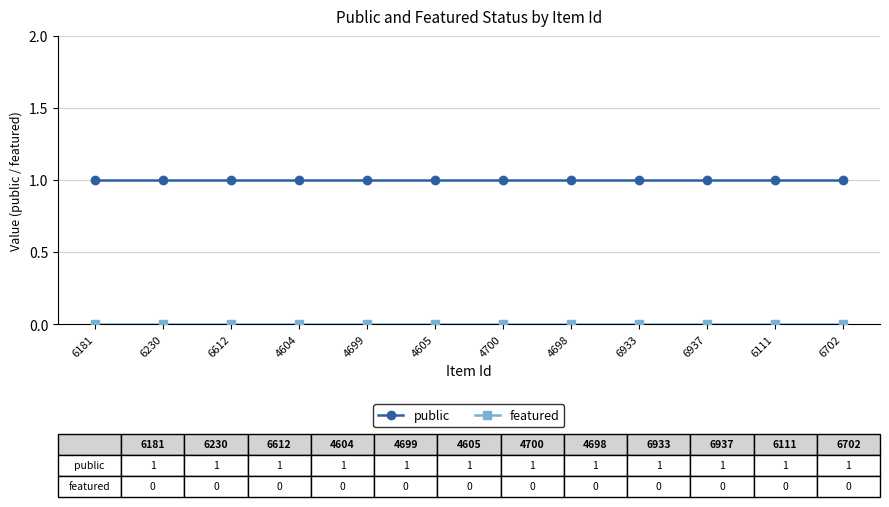

Which series has the largest total across all categories?

public